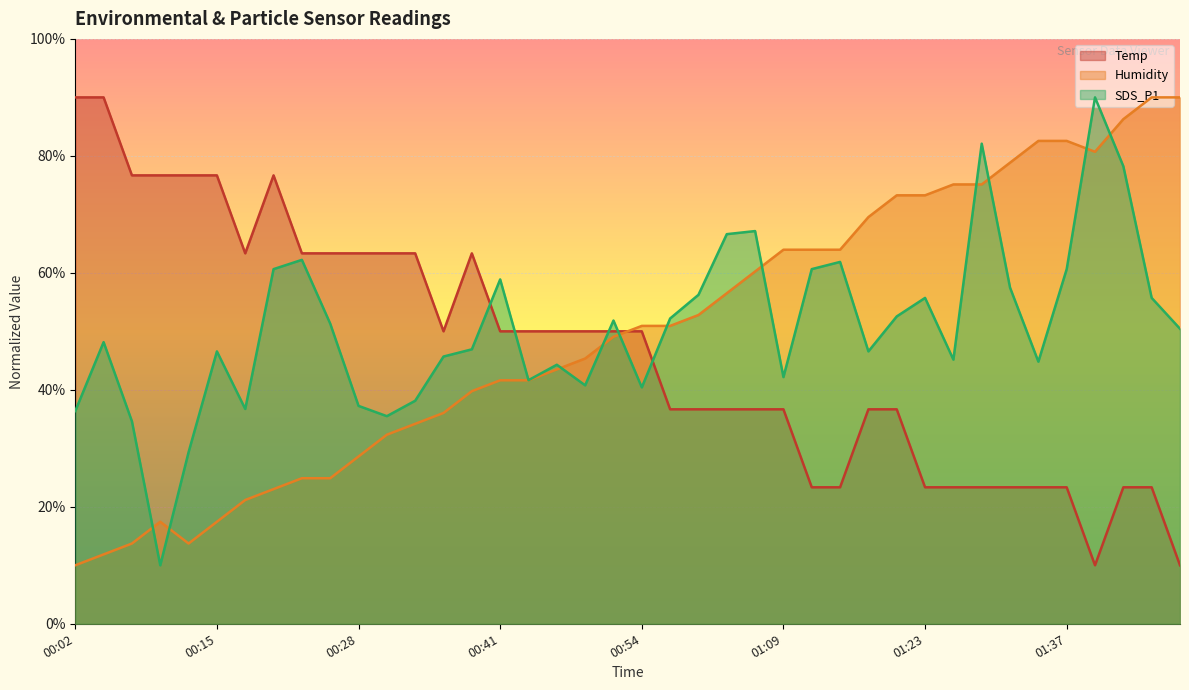

What is the spread (max minus min) of values at 01:42?

62.9